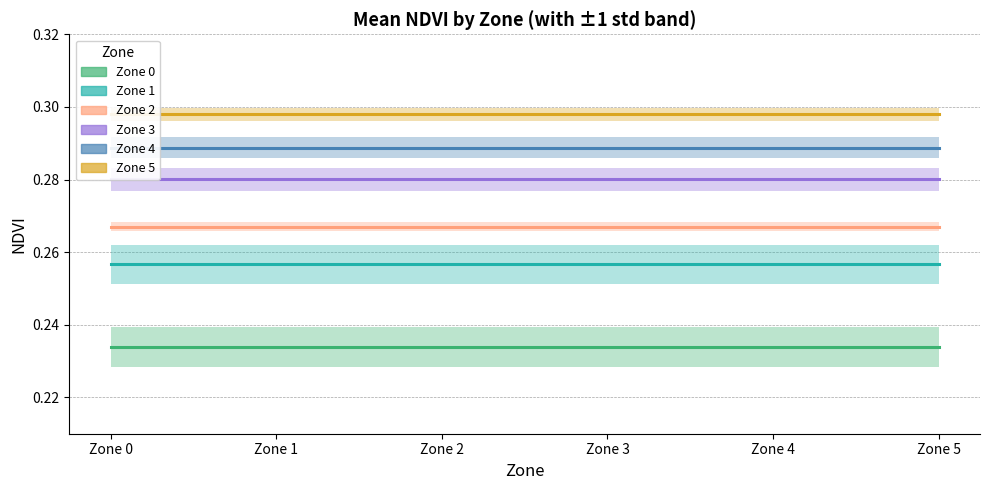

True or false: Zone 5 and Zone 4 cross at least once.

False